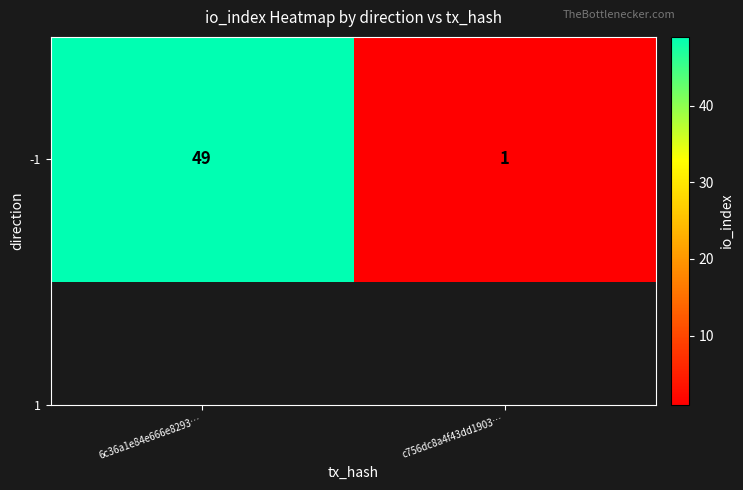

What is the average value?

25